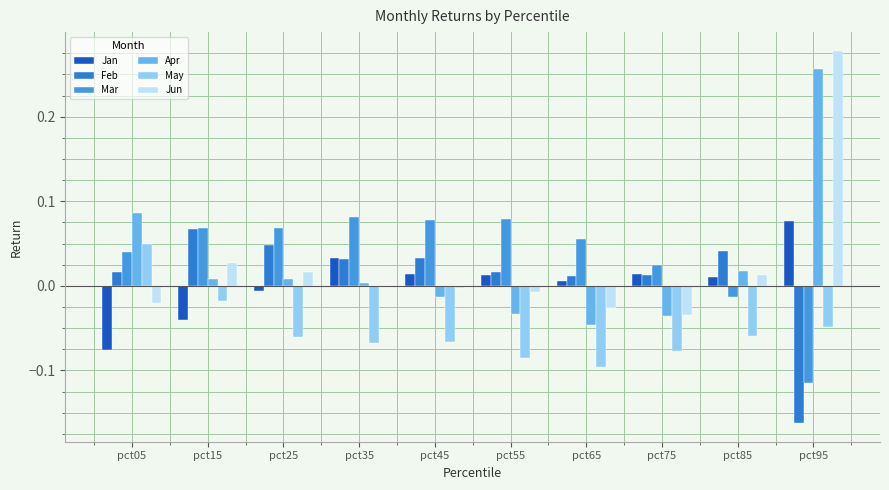

How many negative values does the Feb series have?

1